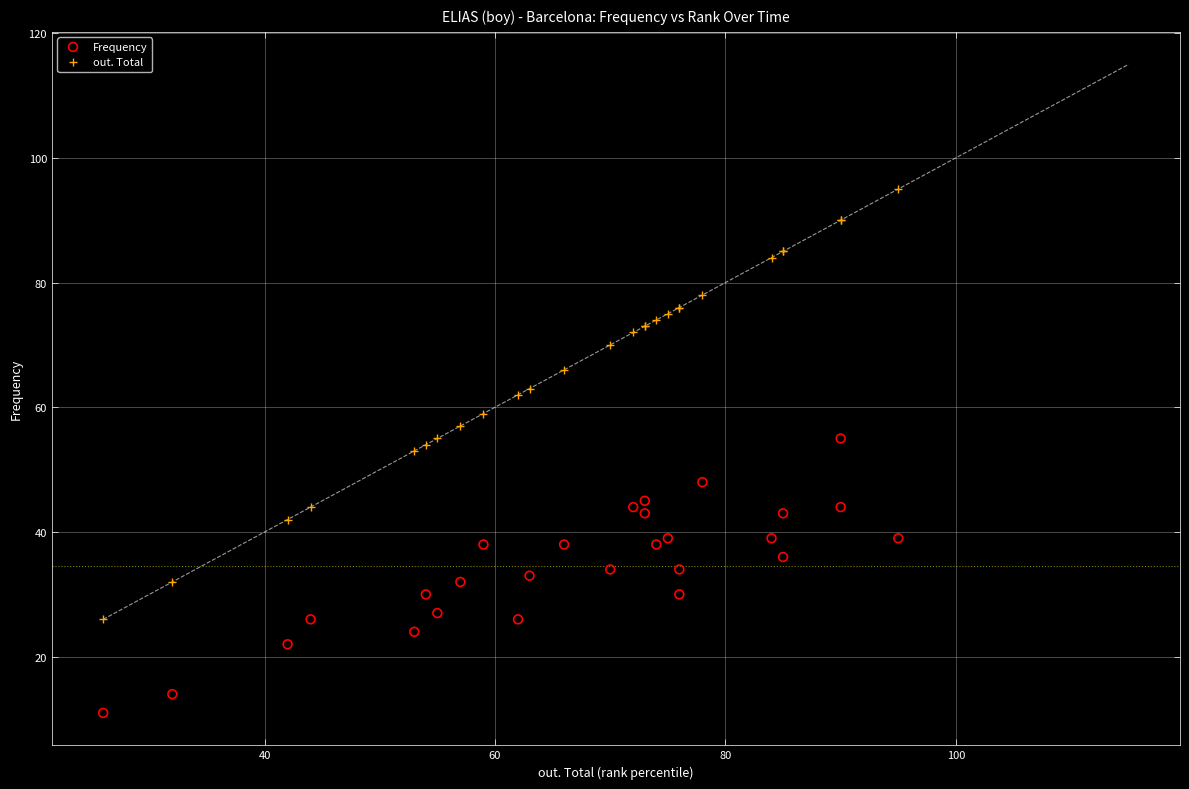

Which series has the largest Y range (max minus min)?

out. Total